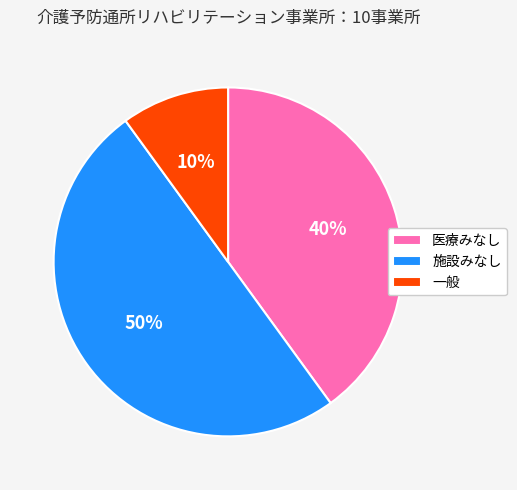

To the nearest percent, what is the average slice percentage?

33%